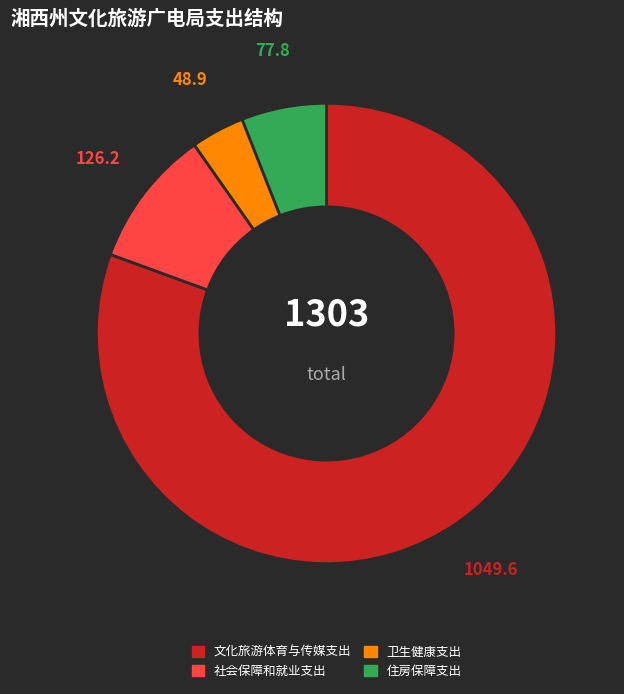

What is the smallest slice in the pie chart?

卫生健康支出